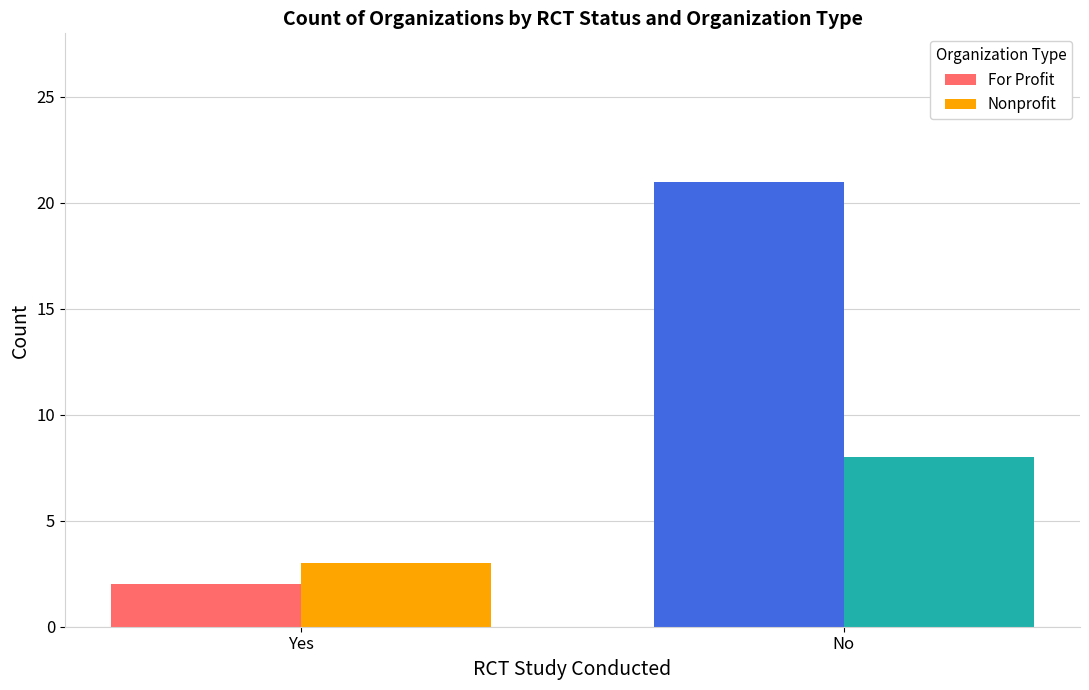

What are all the series names shown in the legend?

For Profit, Nonprofit